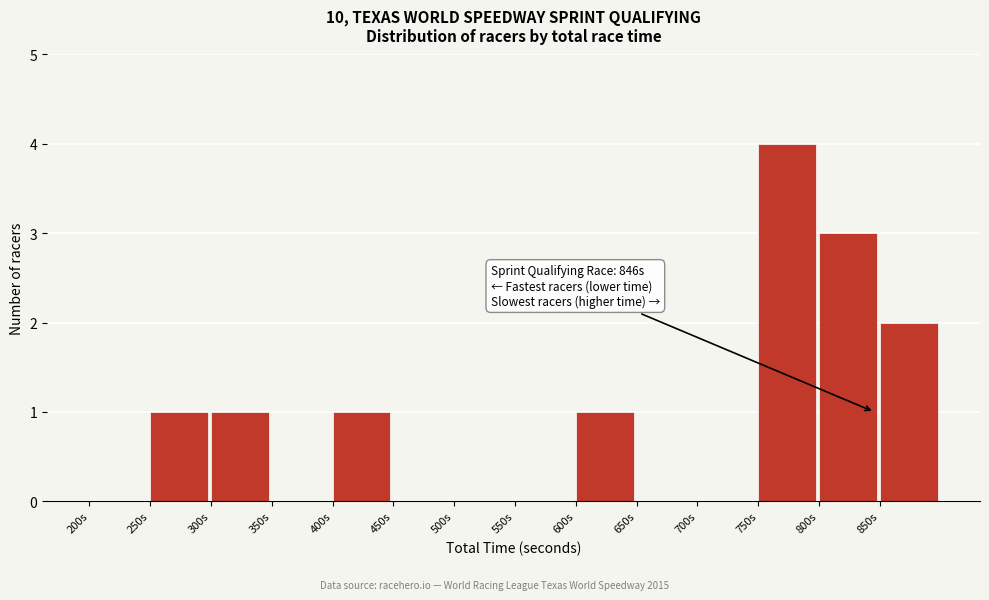

Over which range of the x-axis is the bar tallest?

750 to 800